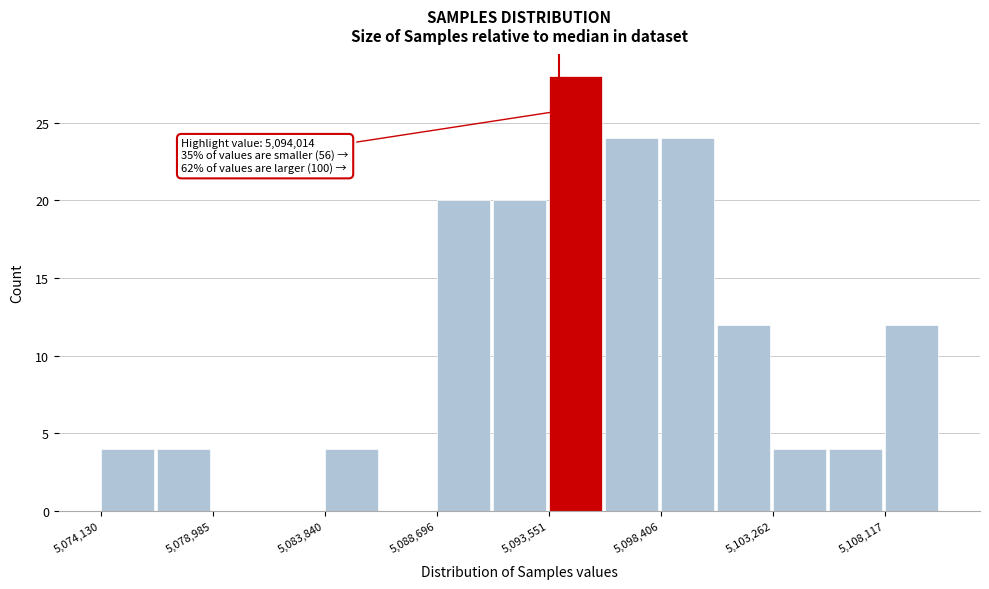

Over which range of the x-axis is the bar tallest?

5093500 to 5096000